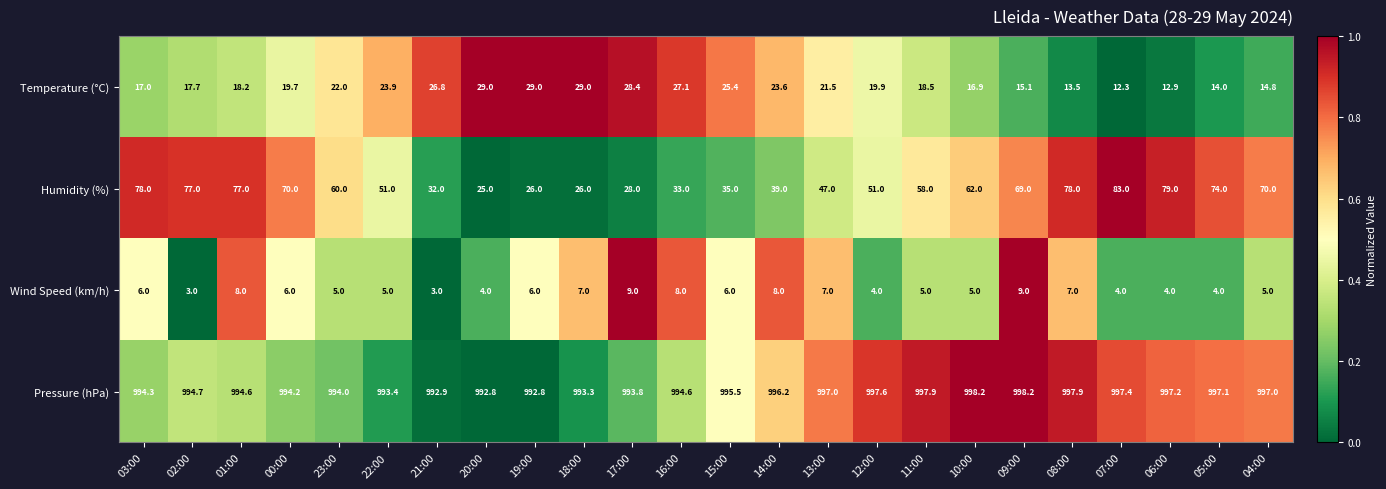

What is the total value across all series at 01:00?

1097.8